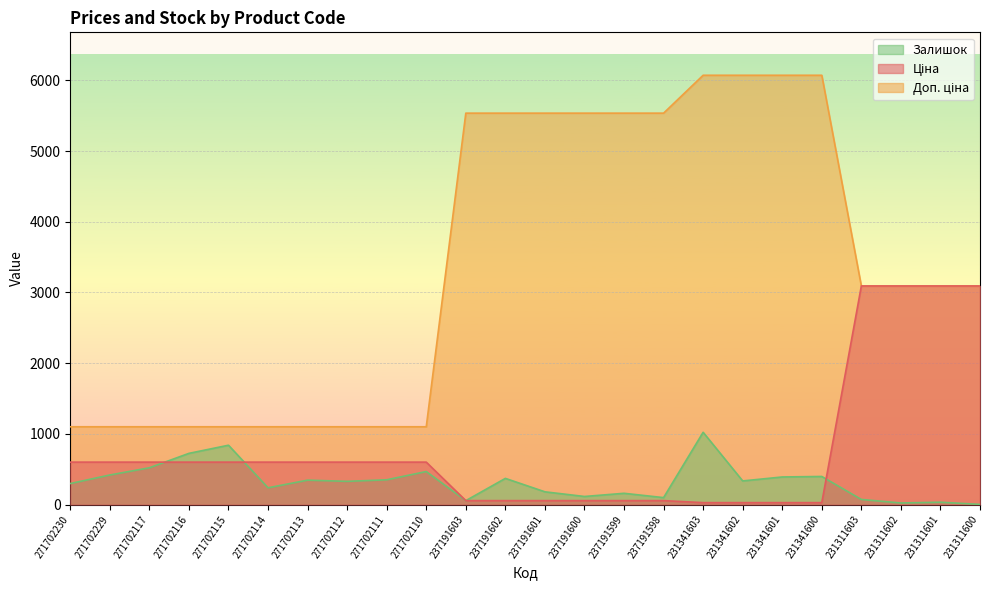

True or false: Доп. ціна and Ціна cross at least once.

True